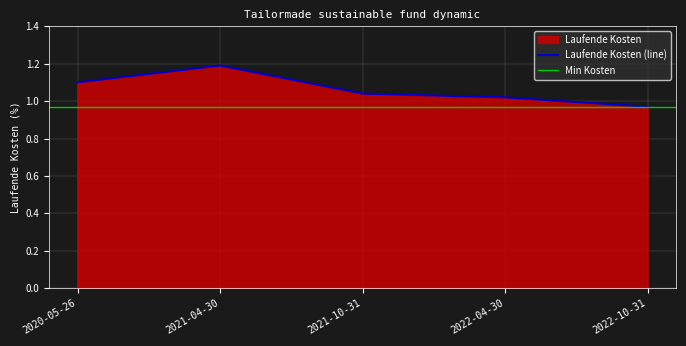

Where does the data first go above 1?

2020-05-26